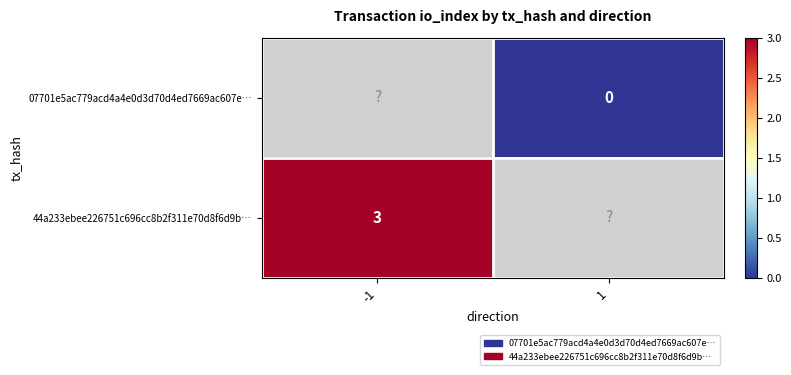

True or false: 44a233ebee226751c696cc8b2f311e70d8f6d9b… has a value of 3 at -1.

True